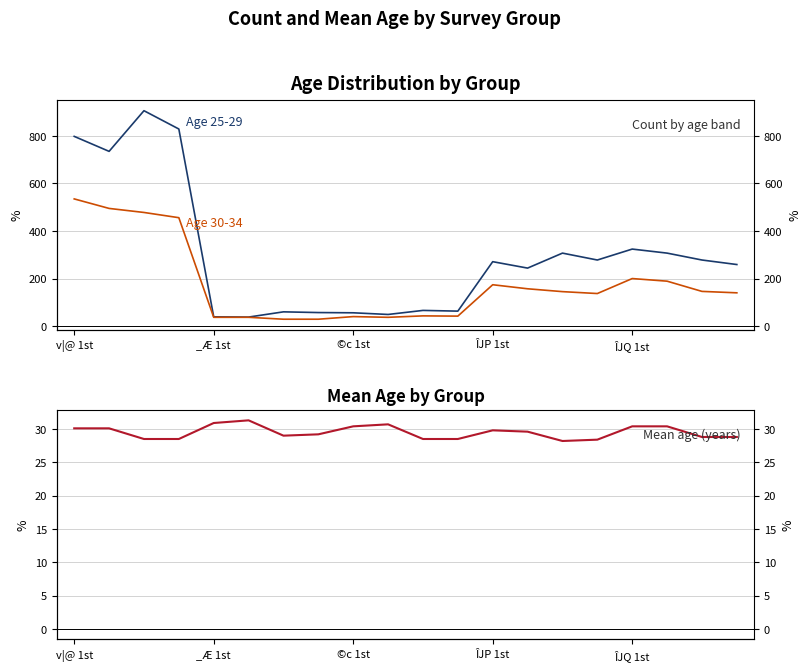

List the series in order of their overall mean, lowest first.

Mean Age (v|@), Age 30-34, Age 25-29